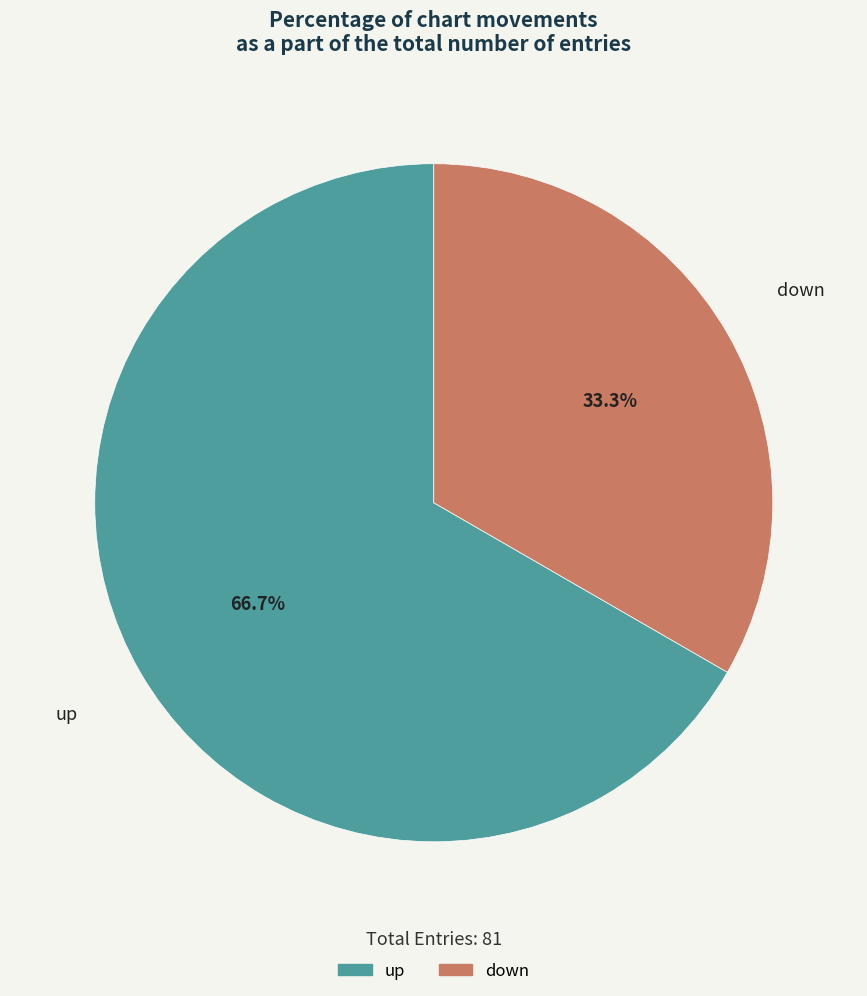

Is the sum of down and up greater than half?

Yes